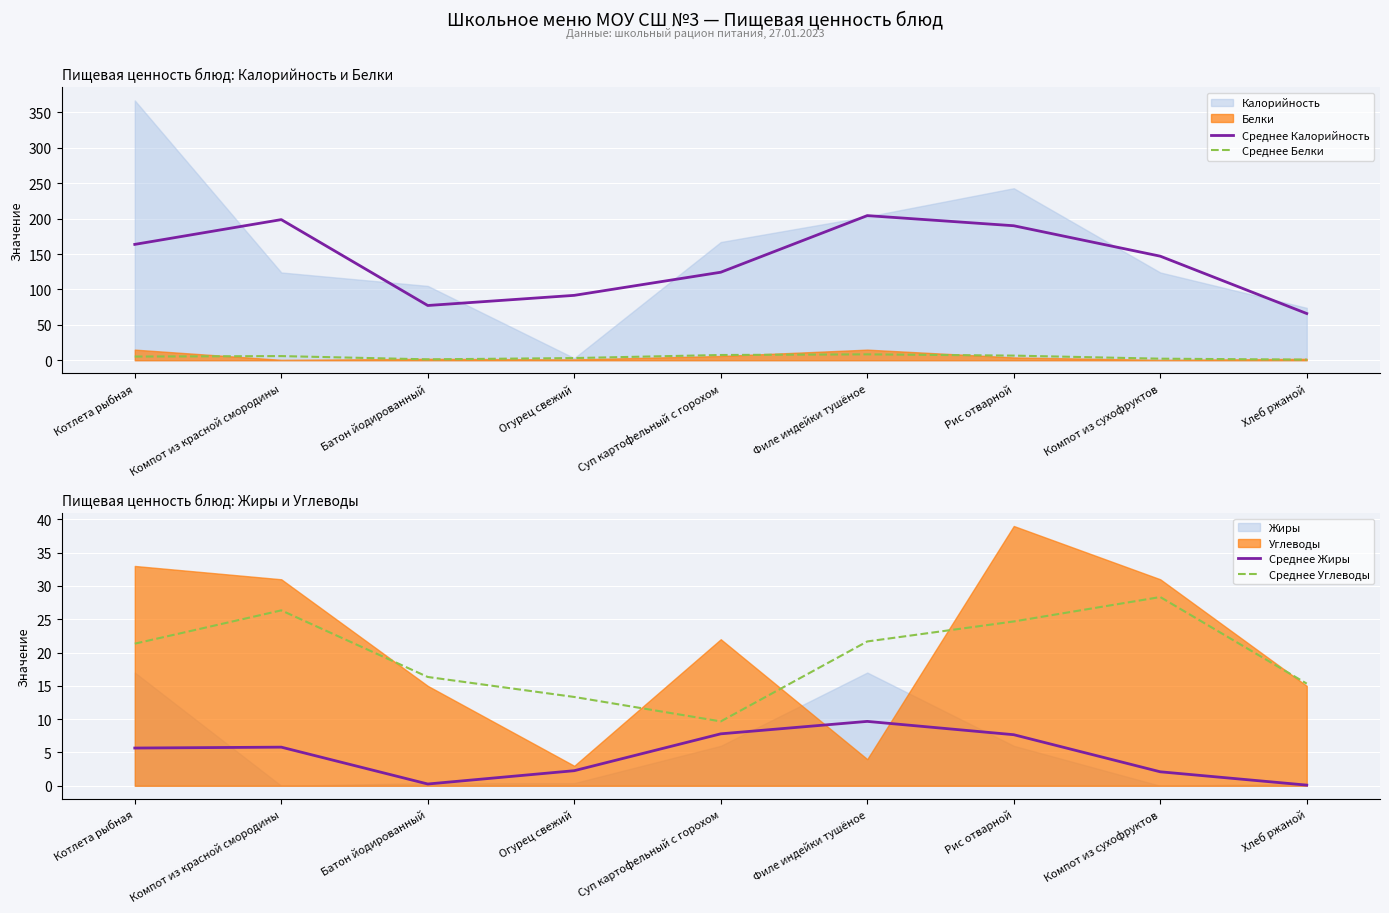

Is the value of Среднее Углеводы at Компот из сухофруктов greater than the value of Среднее Калорийность at Хлеб ржаной?

No